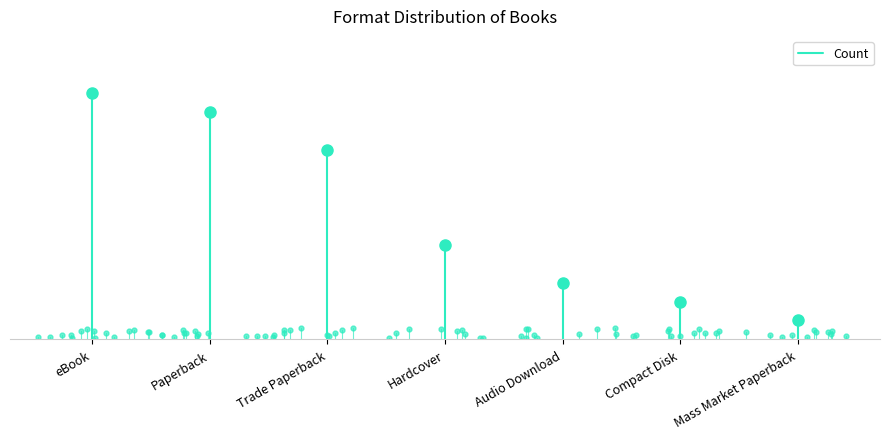

What position from the left is Paperback?

2